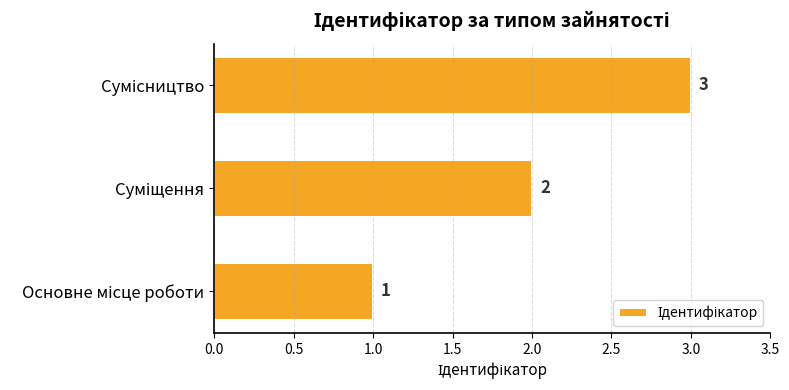

Count the values in the range 1 to 3.

3